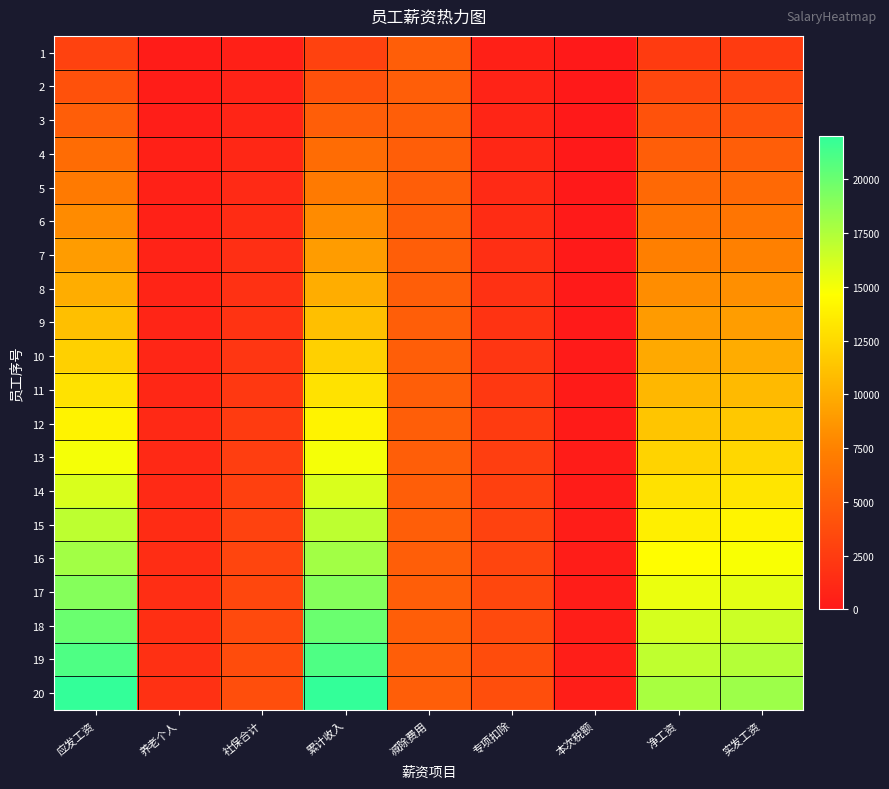

Which series has the largest total across all categories?

20